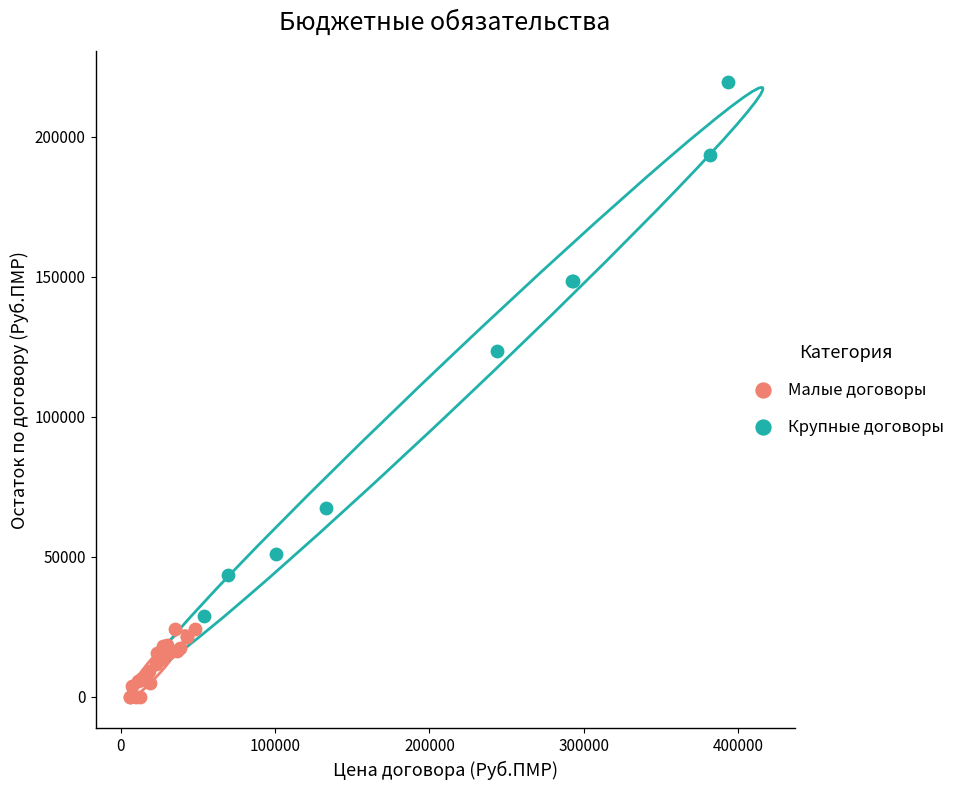

Which series has the largest Y range (max minus min)?

Крупные договоры